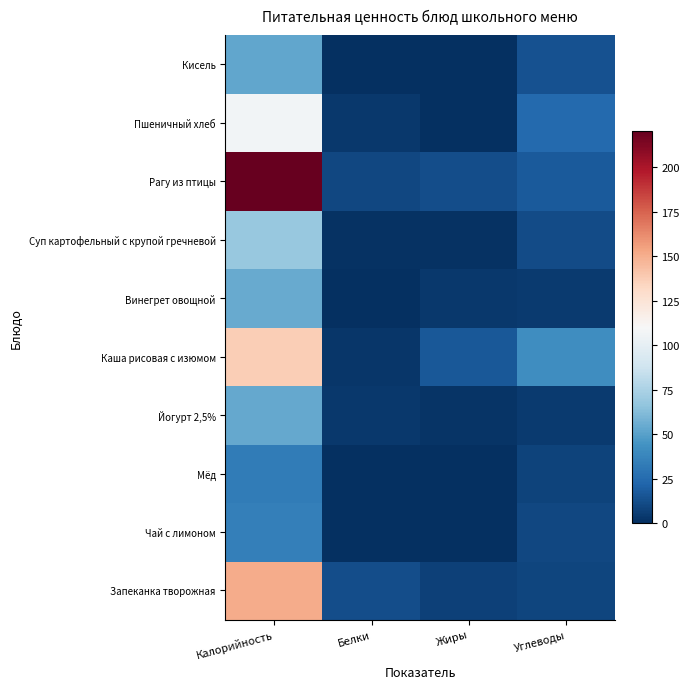

Rank the series at Калорийность from lowest to highest value.

Мёд, Чай с лимоном, Кисель, Йогурт 2,5%, Винегрет овощной, Суп картофельный с крупой гречневой, Пшеничный хлеб, Каша рисовая с изюмом, Запеканка творожная, Рагу из птицы